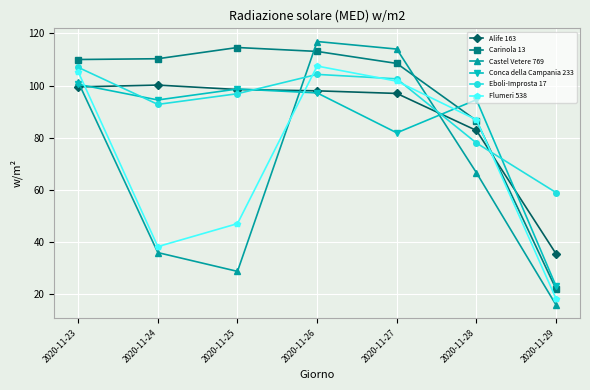

The Carinola 13 series shows 110.0 at 2020-11-23. True or false?

True